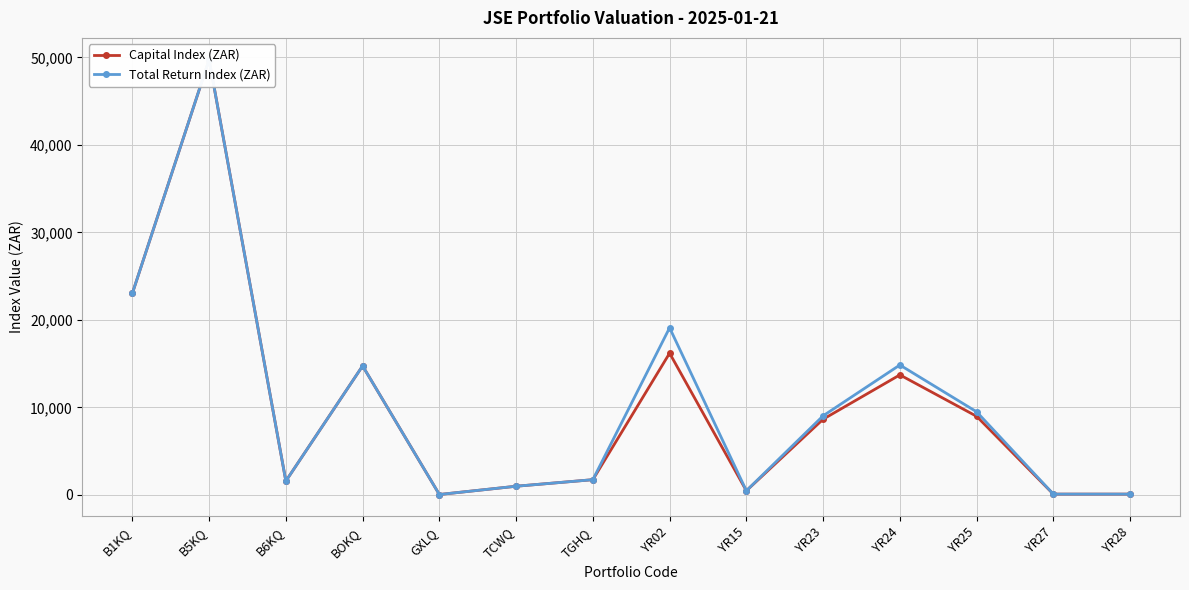

How many data points in Capital Index (ZAR) are less than 8656?

7